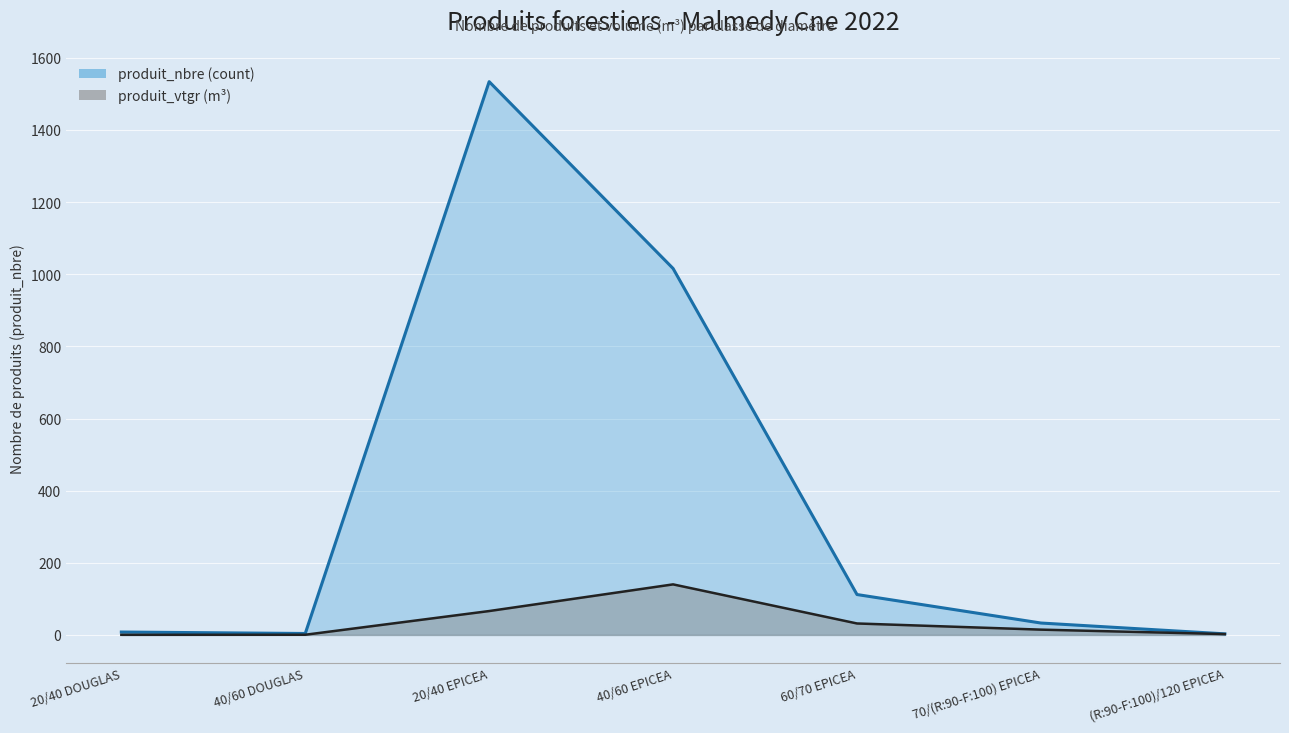

True or false: produit_nbre line and produit_vtgr line intersect in this chart.

False